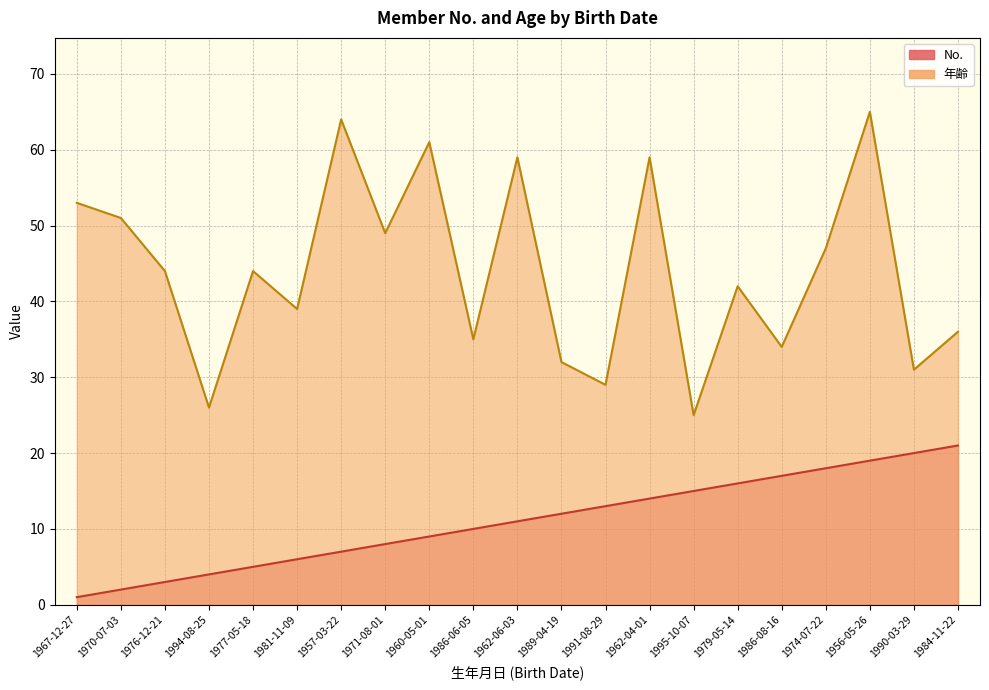

True or false: No. has a value of 3 at 1989-04-19.

False